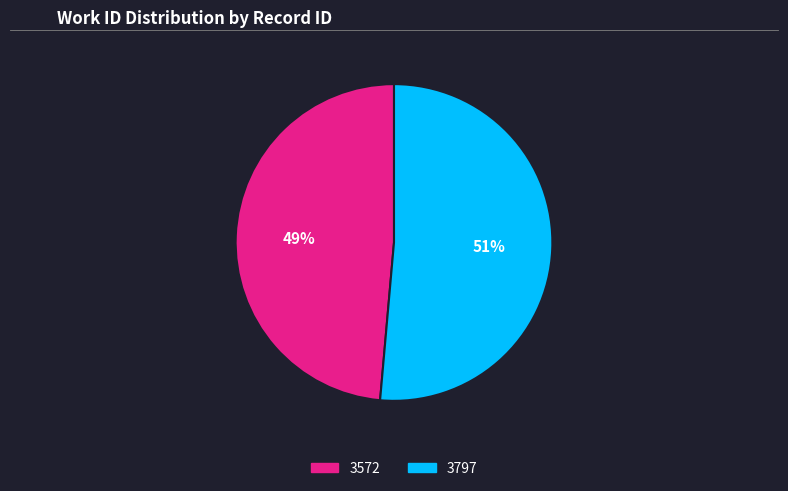

Which has a higher value, 3572 or 3797?

3797